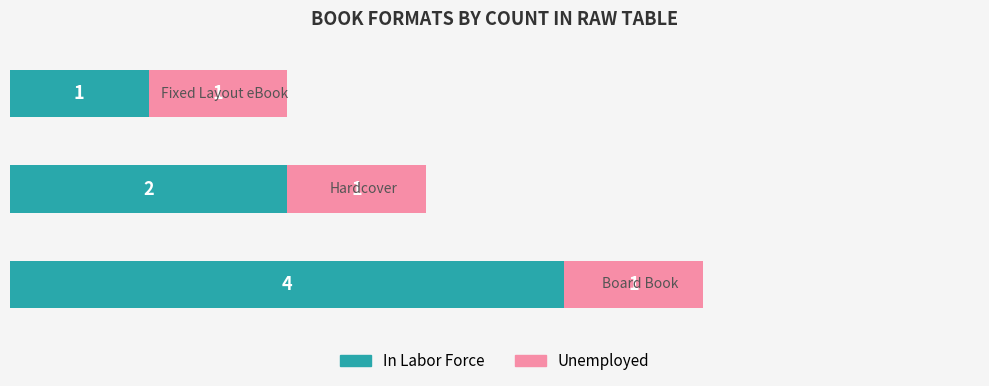

What is the maximum value for In Labor Force?

4